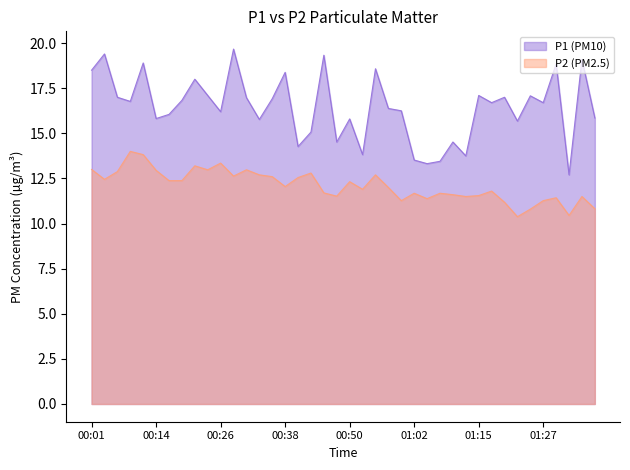

In P1, how many points are higher than both neighbors (excluding endpoints)?

14